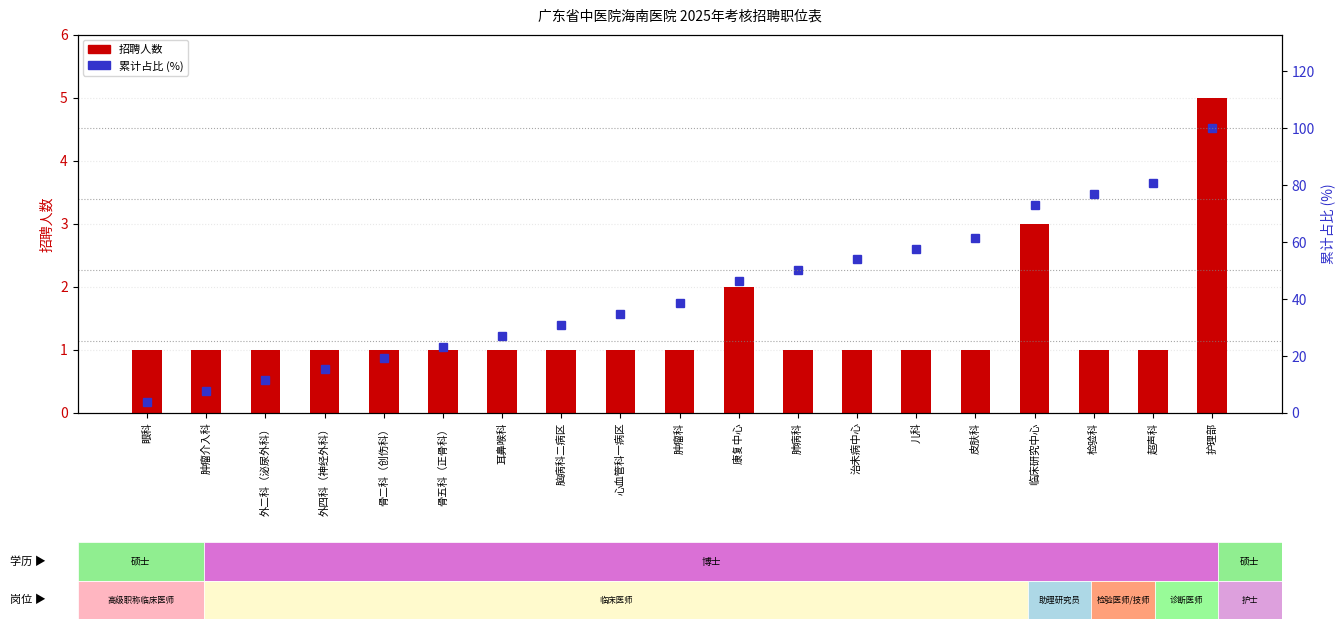

What is the average value of the 招聘人数 series?

1.4